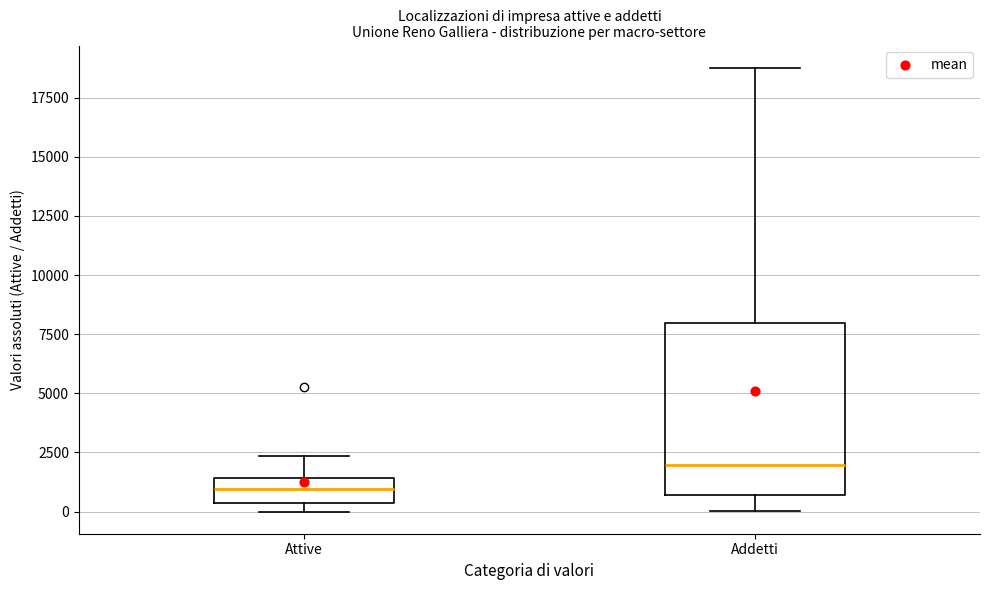

Where does the lower whisker of the box for Addetti end on the y-axis? The values are not printed on the chart, so give them approximately, as read against the axis.

0